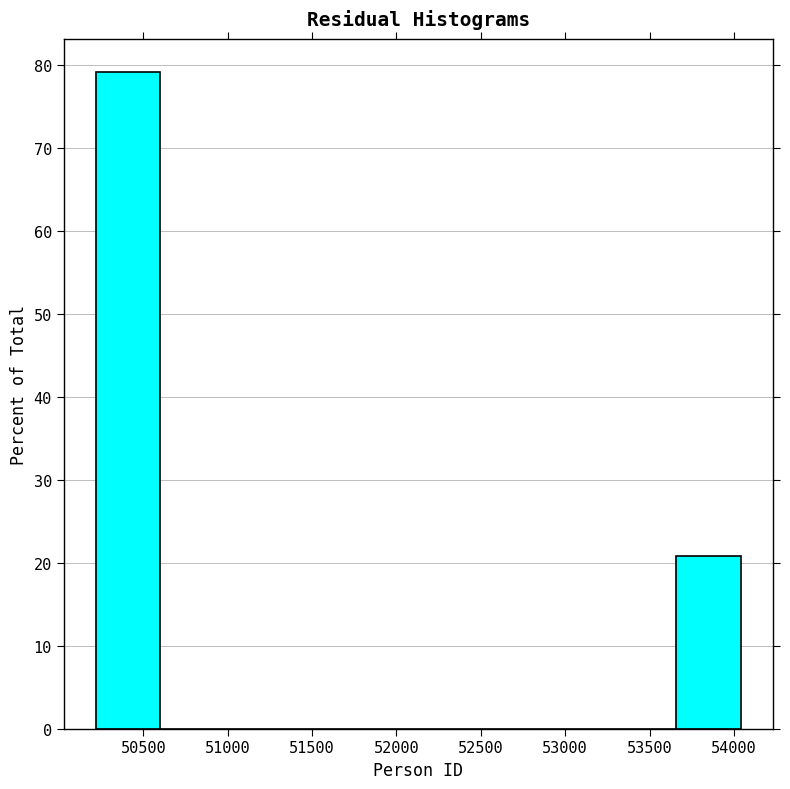

What is the height of the bar covering 53650 to 54050 on the x-axis? Neither the bar edges nor the heights are printed on the chart, so give them approximately, as read against the axes.

21